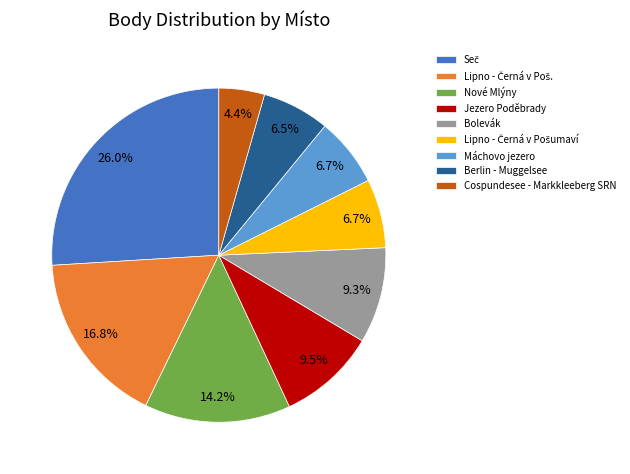

Combined, what portion of the pie is Berlin - Muggelsee and Jezero Poděbrady?

16.0%